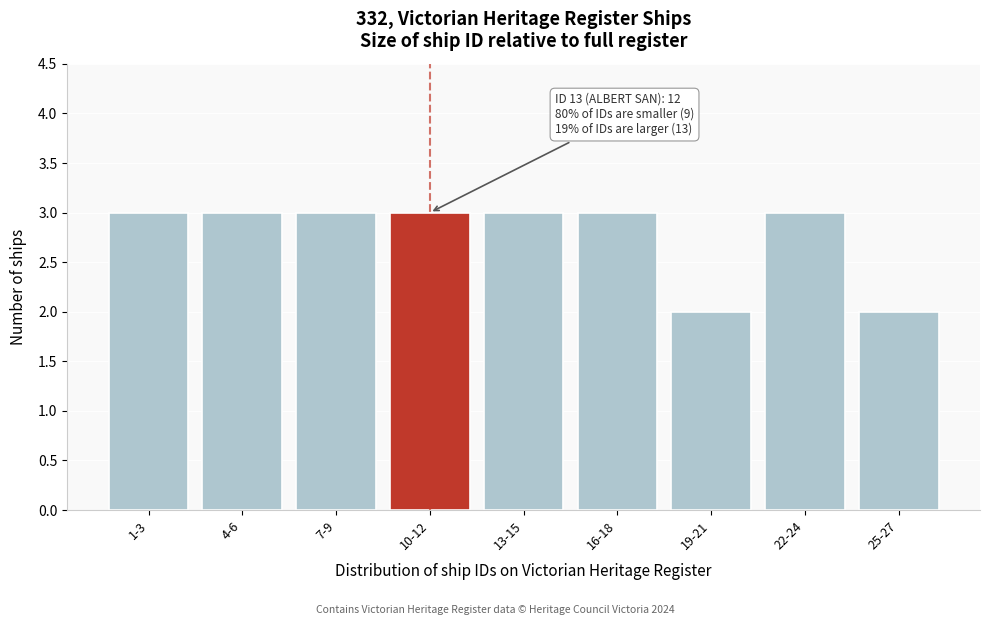

Reading left to right, transcribe all the data shown in this chart.

1-3=3	4-6=3	7-9=3	10-12=3	13-15=3	16-18=3	19-21=2	22-24=3	25-27=2